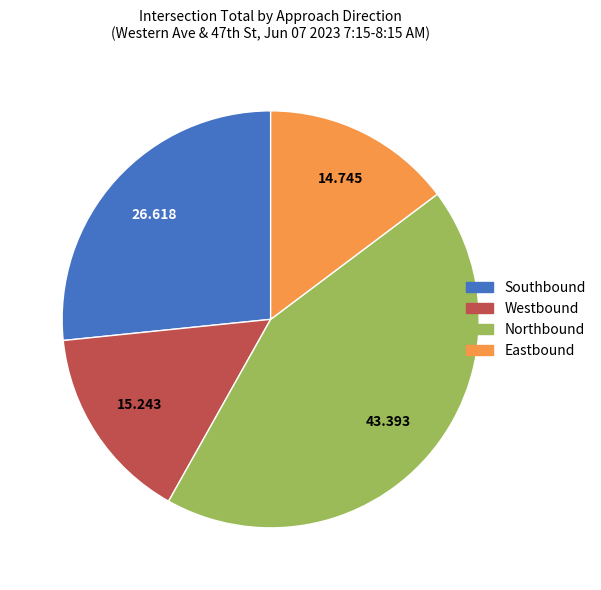

Which has a higher value, Westbound or Northbound?

Northbound